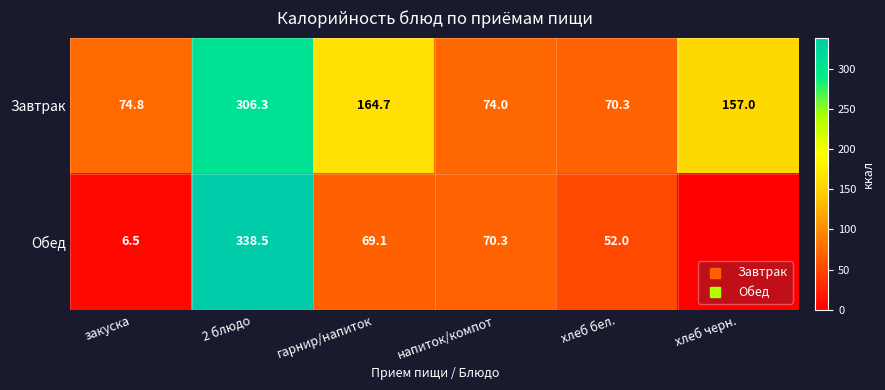

Count the number of categories in the chart.

6